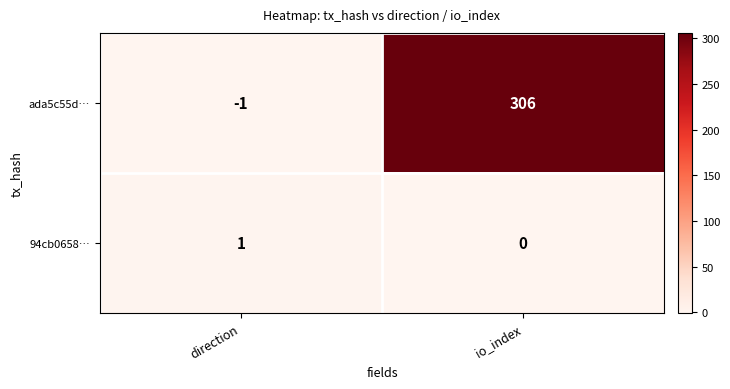

True or false: 94cb0658… has a value of 2 at direction.

False